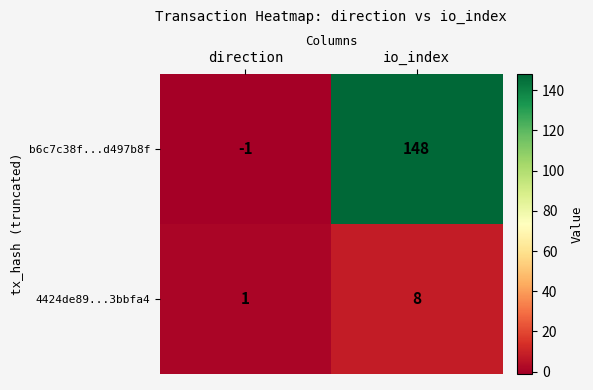

At which category does the chart reach its peak across all series?

io_index